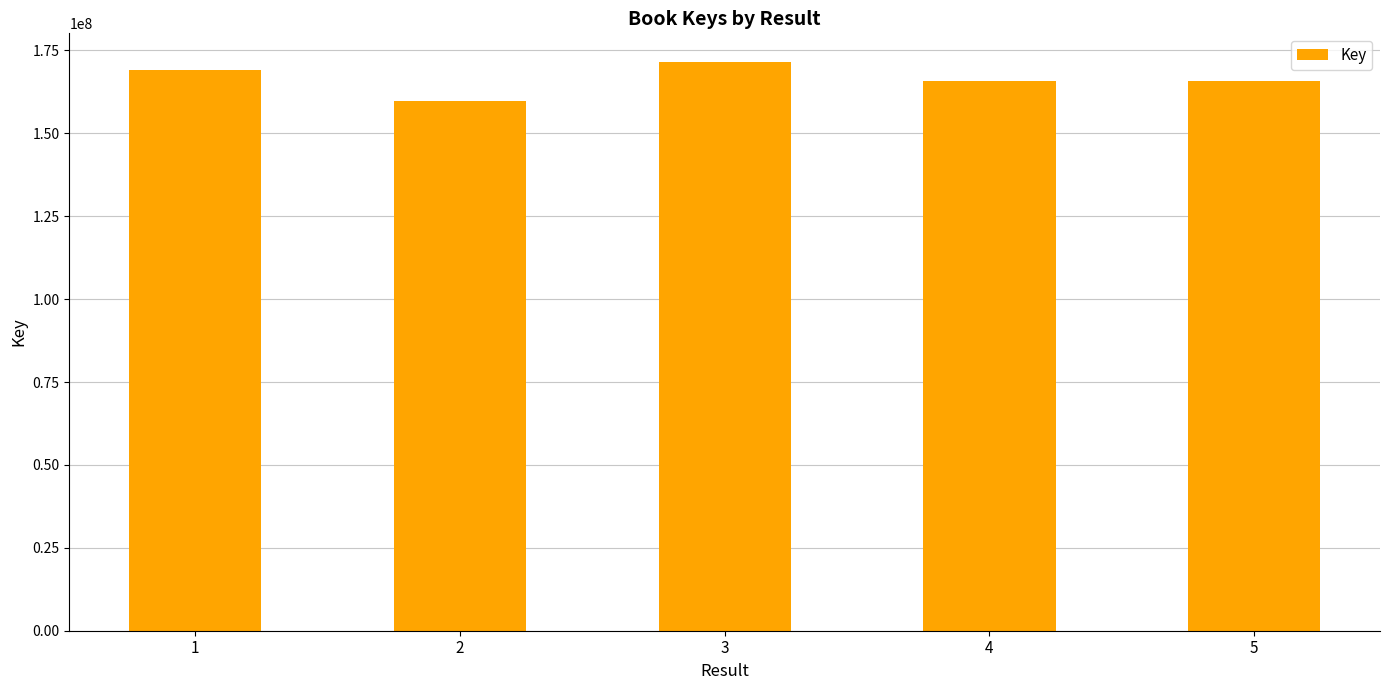

What is the difference between the maximum and second lowest values?

5731438